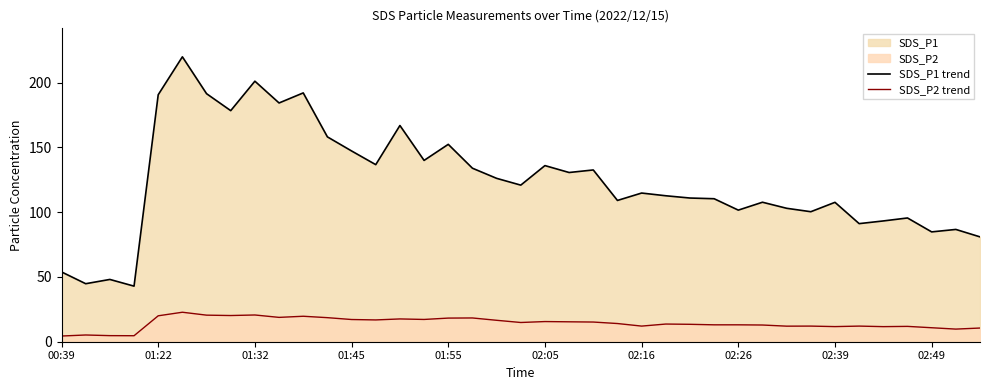

The value of SDS_P1 trend at 37 is 36.0. True or false?

False